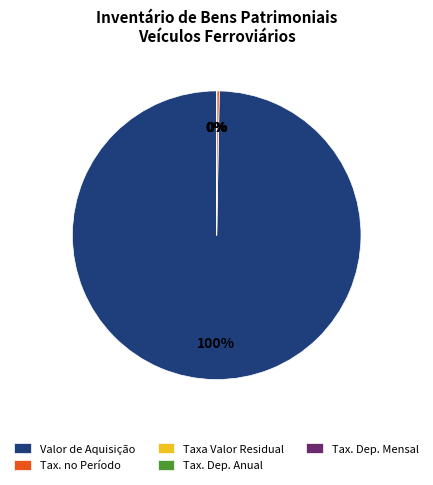

To the nearest percent, what is the average slice percentage?

20%